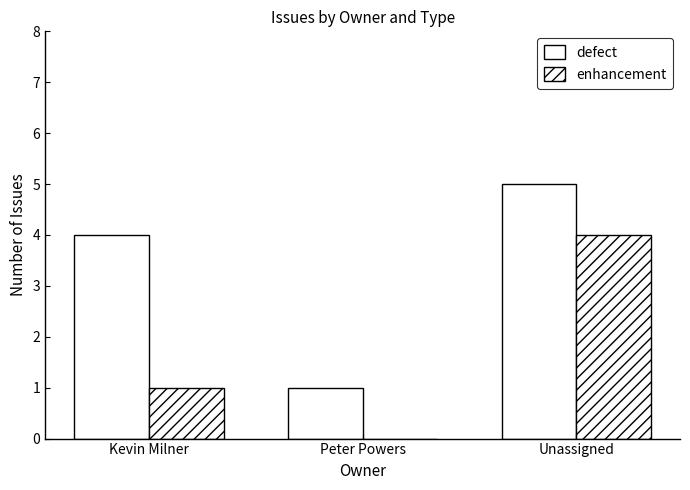

The value of defect at Unassigned is 8. True or false?

False